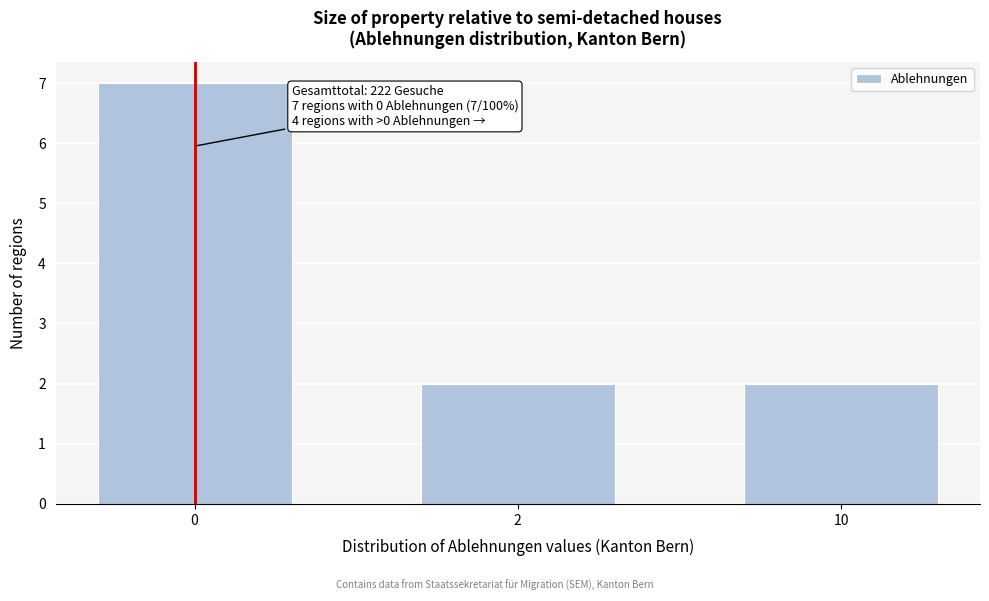

Reading right to left, list all the values displayed in this chart.

10=2	2=2	0=7